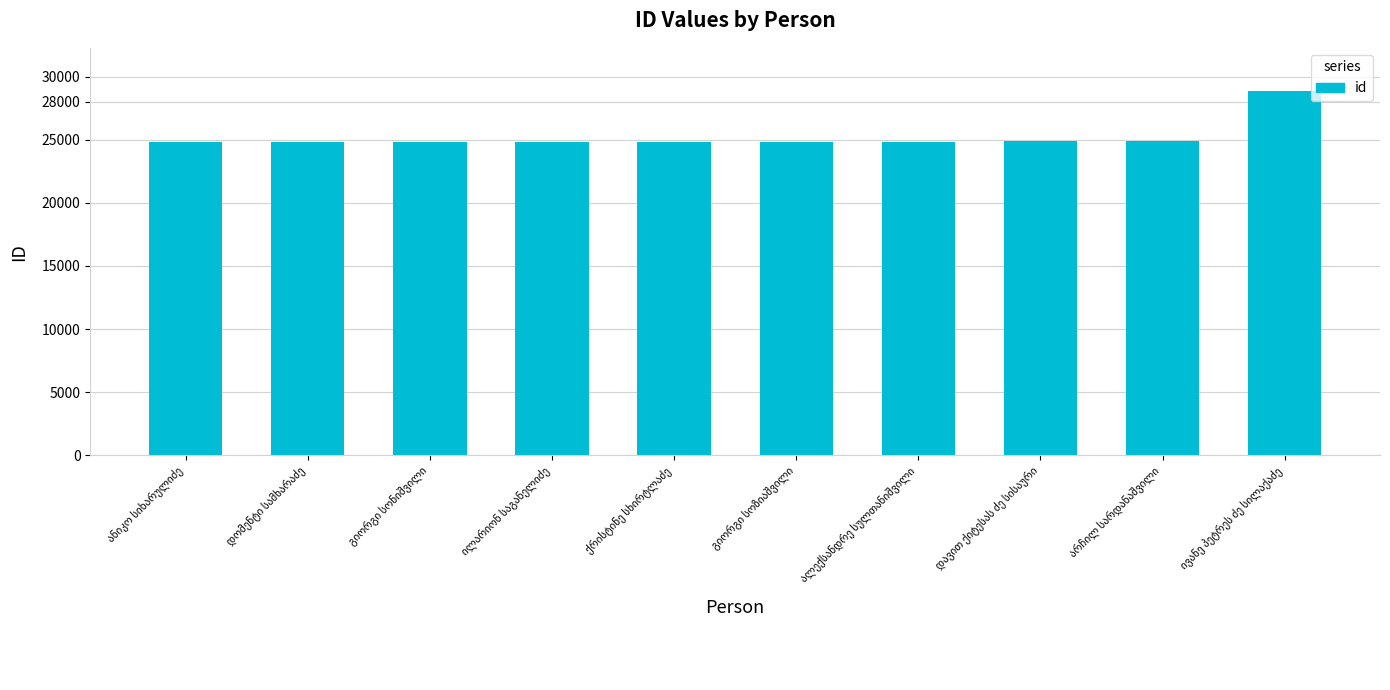

What is the value of the 9th bar from the left?

24868